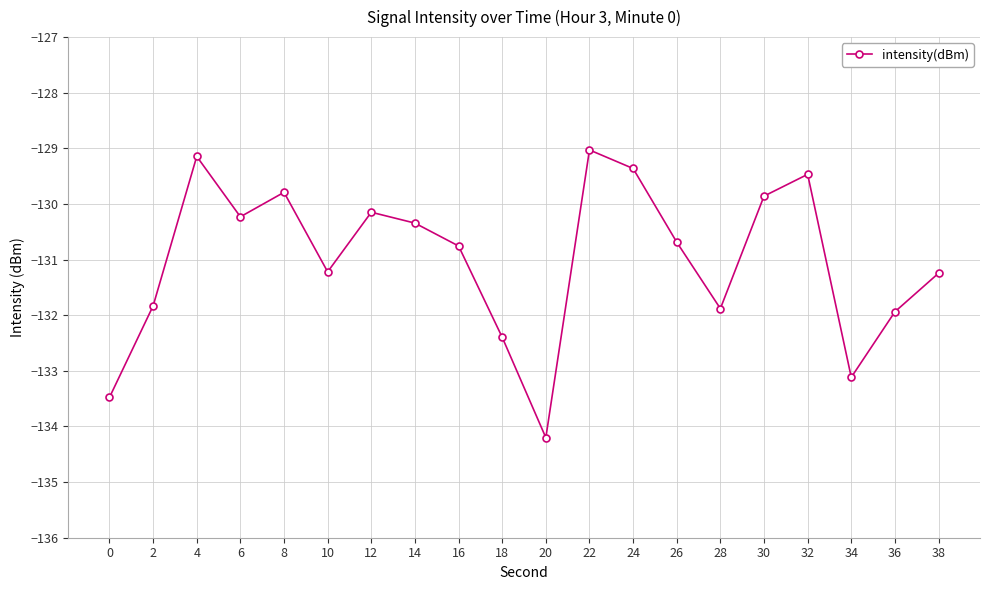

How many data points are less than -130?

14